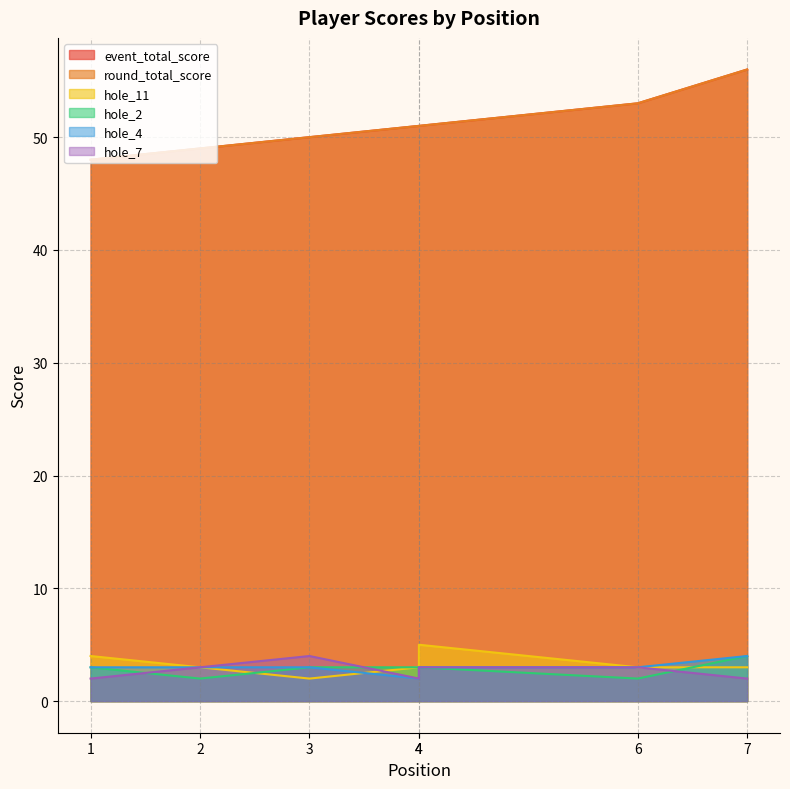

What is the spread (max minus min) of values at 3?

48